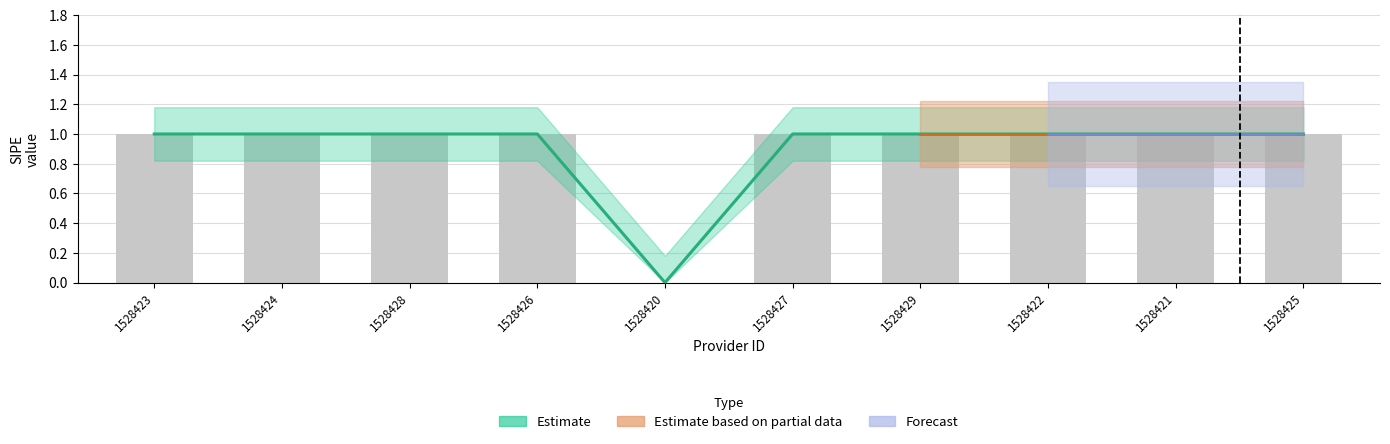

How many groups of bars are there?

10